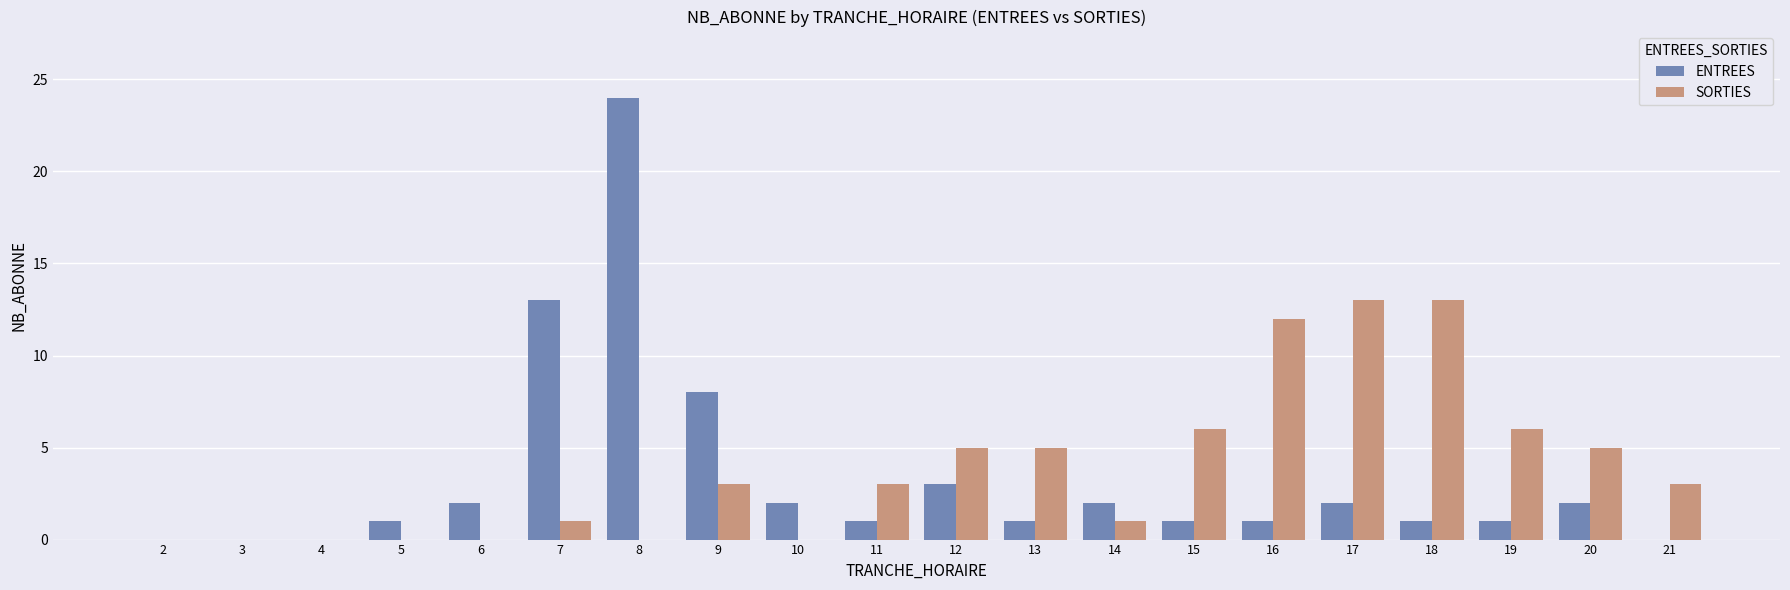

What is the sum of all SORTIES values?

76